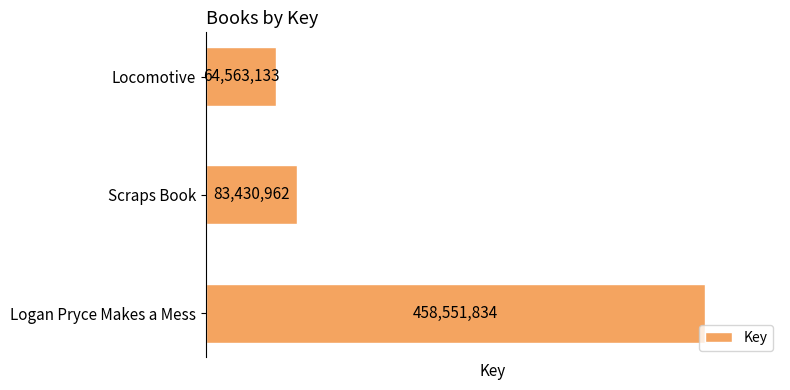

What is the change in value from Logan Pryce Makes a Mess to Scraps Book?

-375120872